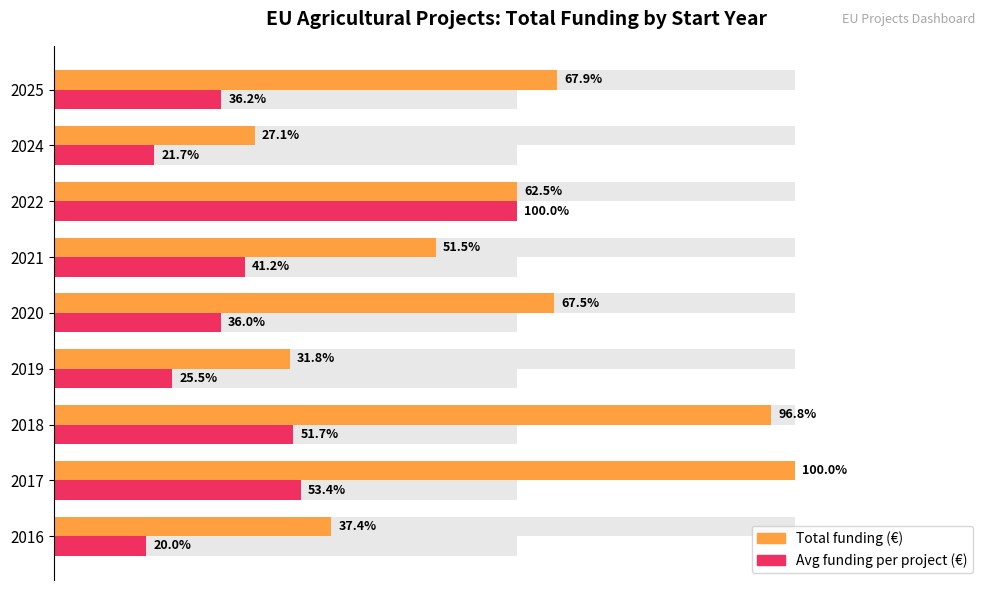

What is the difference between the maximum and minimum values in the Avg funding per project (€) series?

9605603.7